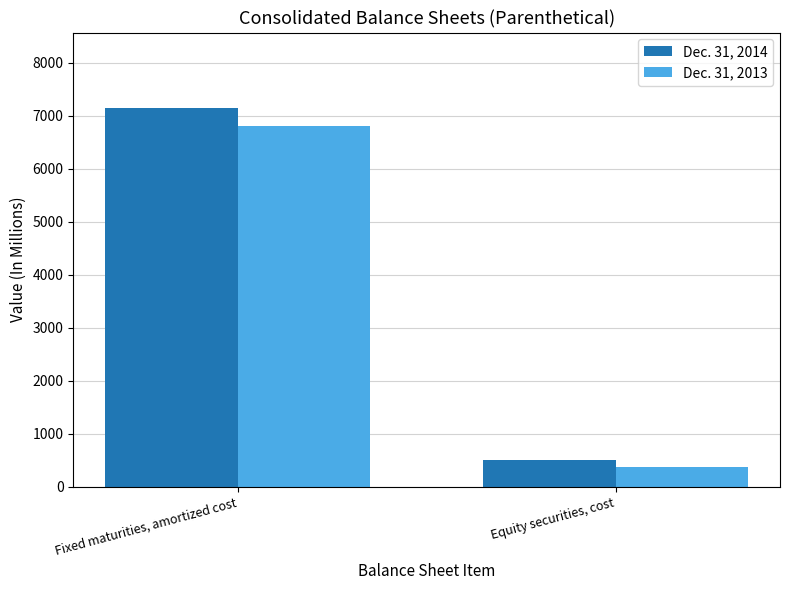

The value of Dec. 31, 2013 at Fixed maturities, amortized cost is 6815.2. True or false?

True